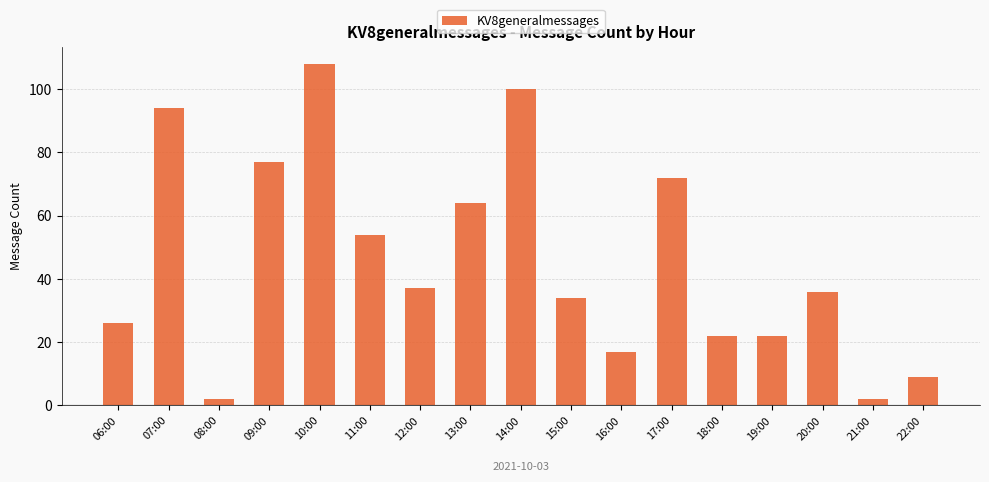

What position from the right is 21:00?

2